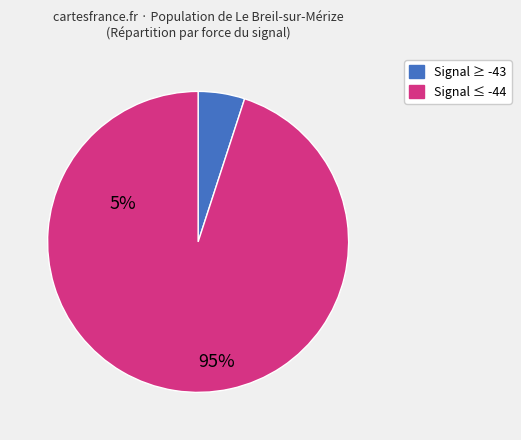

Does any single category account for the majority?

Yes